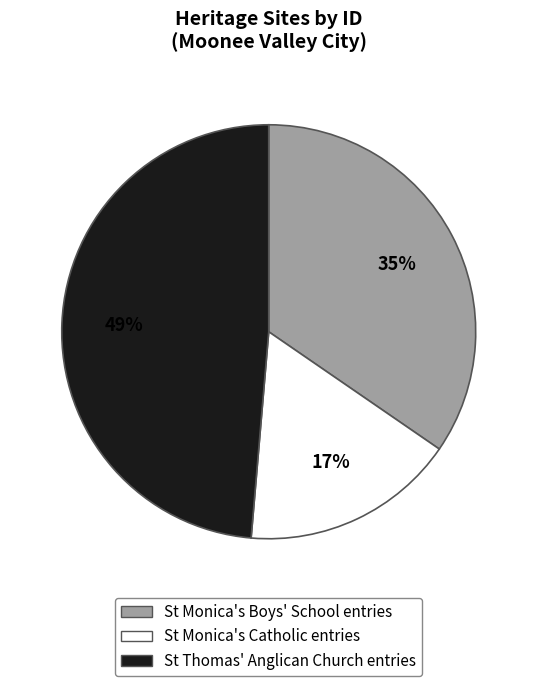

Approximately how many times larger is the value at St Monica's Catholic entries compared to St Thomas' Anglican Church entries?

0.3